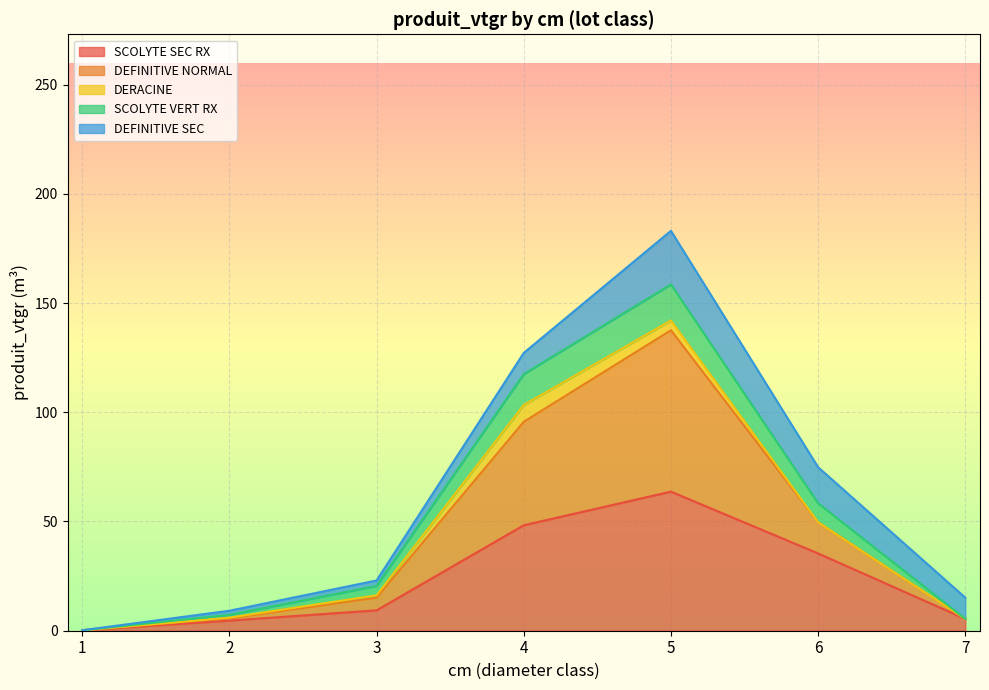

How many lines are shown in the chart?

5